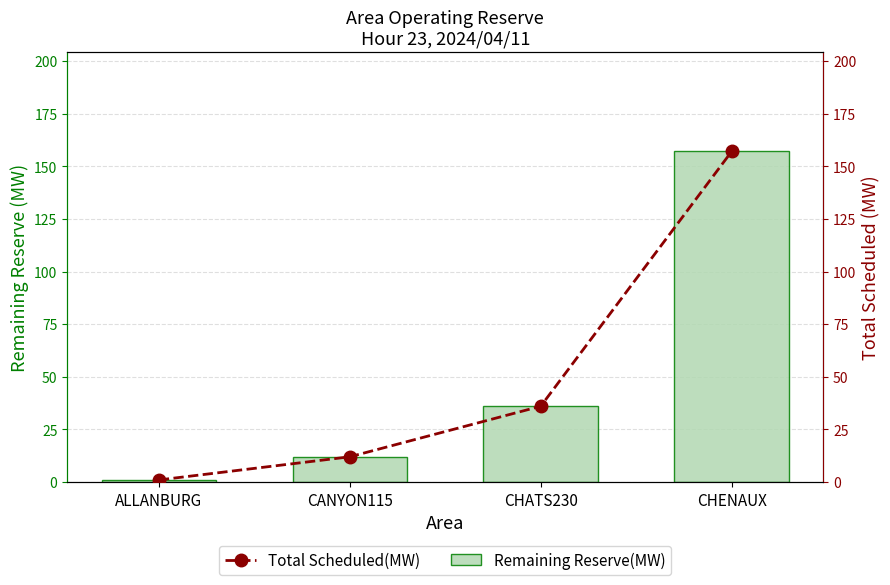

At how many categories does at least one series exceed 116?

1